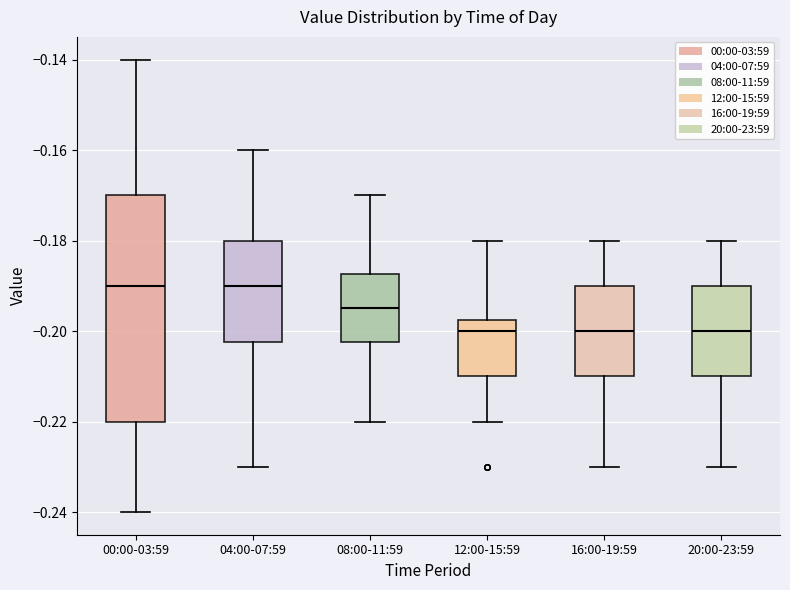

Where is the lower edge of the box for 12:00-15:59 on the y-axis? The values are not printed on the chart, so give them approximately, as read against the axis.

-0.210